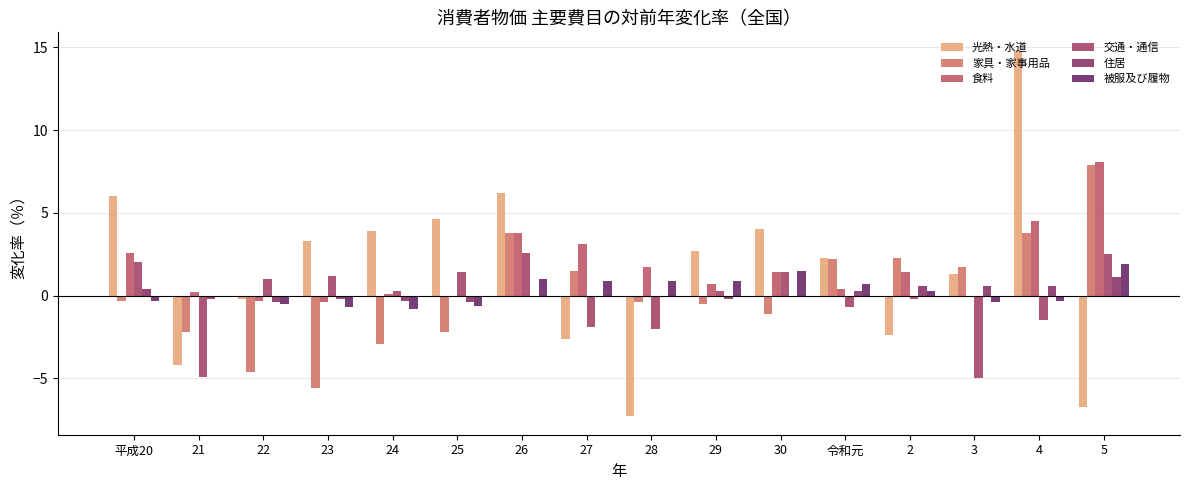

What is the label of the 15th bar from the left?

4